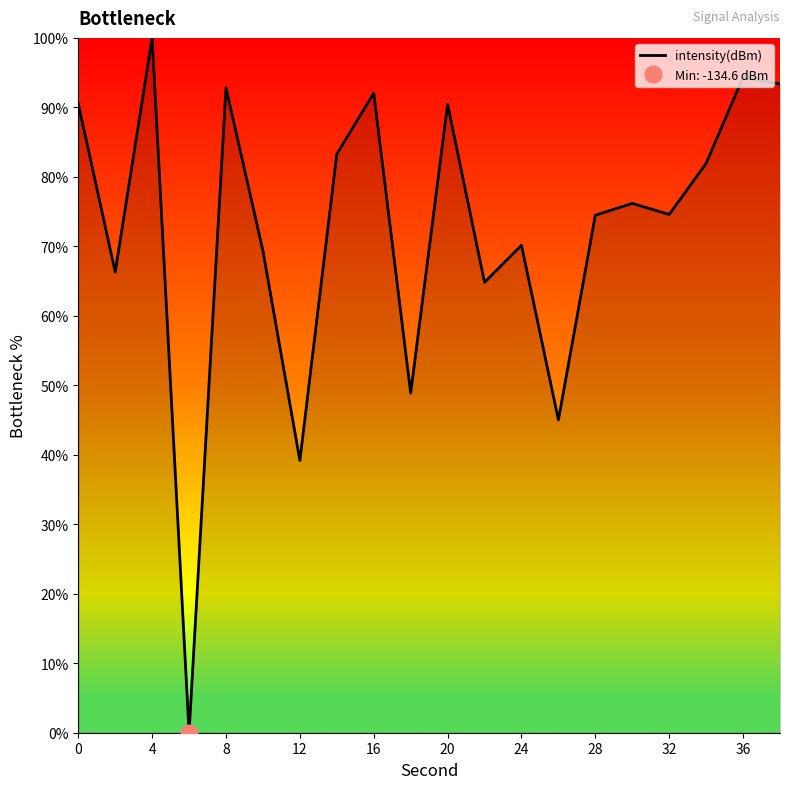

At which label does intensity(dBm) reach its peak?

4